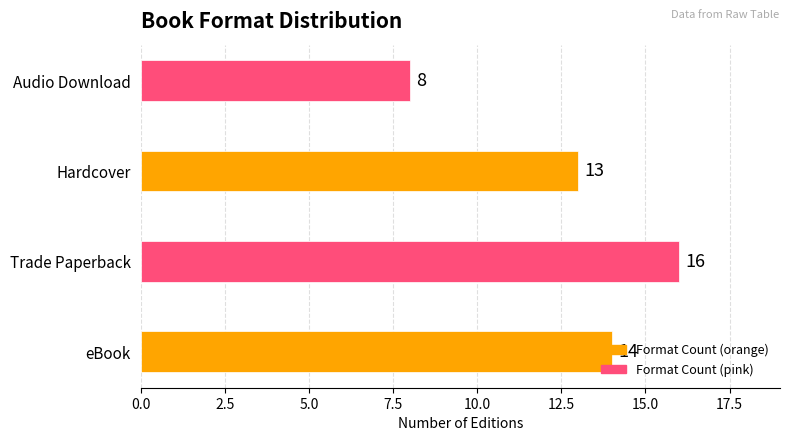

What is the smallest value displayed?

8